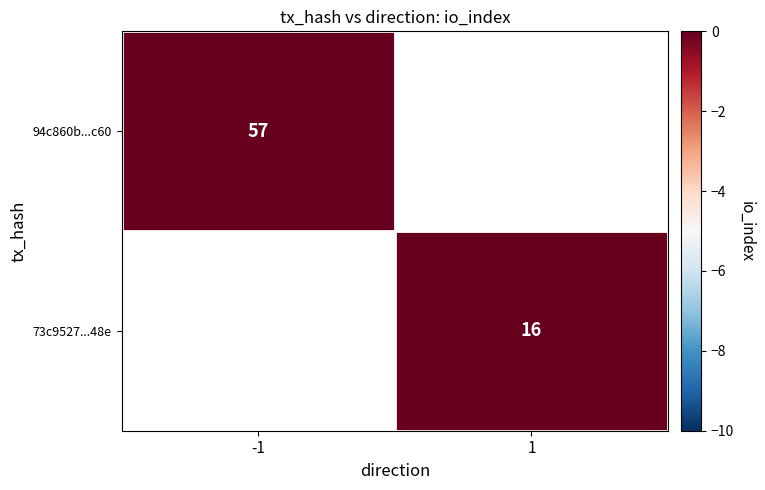

True or false: 73c9527...48e has a value of 24 at 1.

False